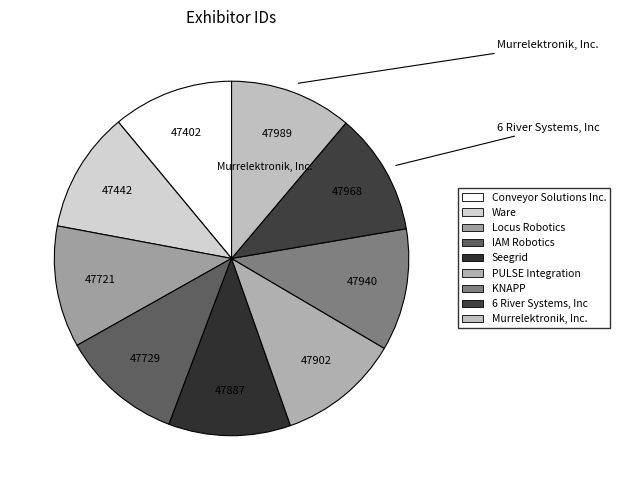

To the nearest percent, what percentage of the pie is Locus Robotics?

11%